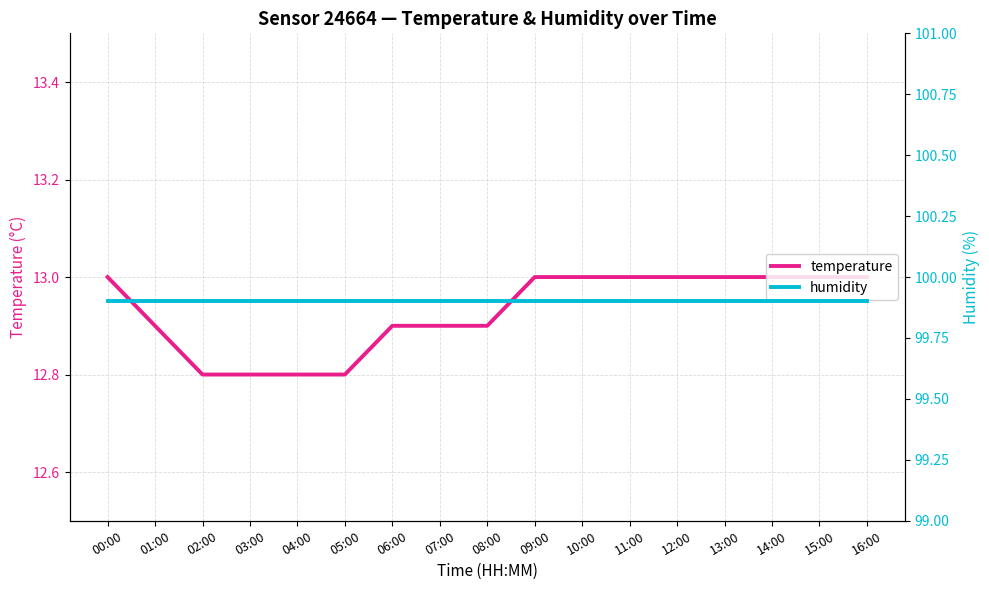

Reading left to right, list all the values displayed in this chart.

temperature: 00:00=13.0	01:00=12.9	02:00=12.8	03:00=12.8	04:00=12.8	05:00=12.8	06:00=12.9	07:00=12.9	08:00=12.9	09:00=13.0	10:00=13.0	11:00=13.0	12:00=13.0	13:00=13.0	14:00=13.0	15:00=13.0	16:00=13.0
humidity: 00:00=99.9	01:00=99.9	02:00=99.9	03:00=99.9	04:00=99.9	05:00=99.9	06:00=99.9	07:00=99.9	08:00=99.9	09:00=99.9	10:00=99.9	11:00=99.9	12:00=99.9	13:00=99.9	14:00=99.9	15:00=99.9	16:00=99.9